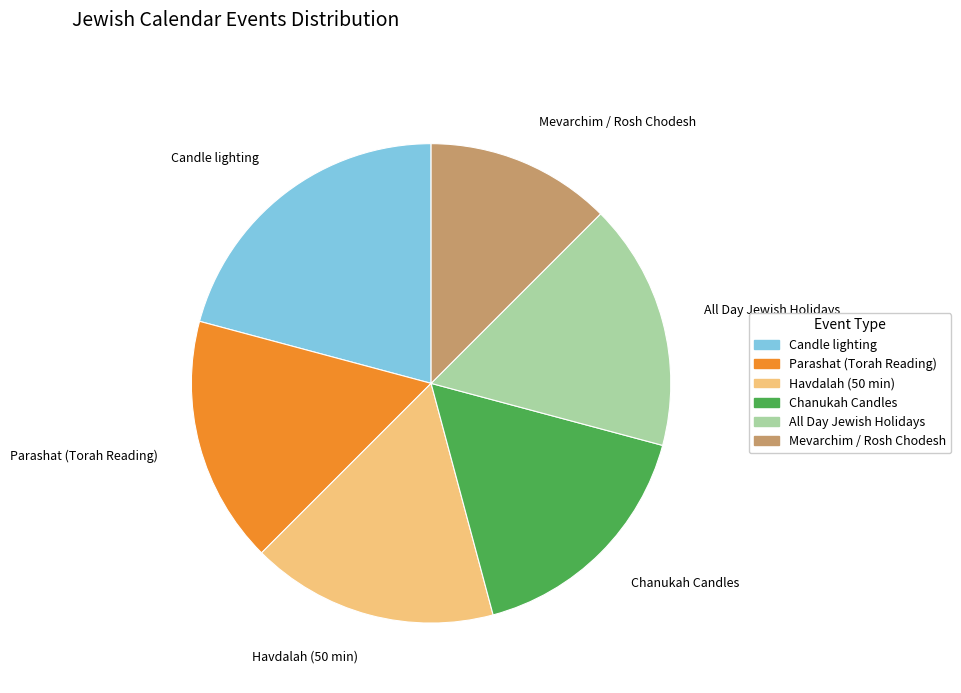

The All Day Jewish Holidays slice represents 26% of the pie. True or false?

False